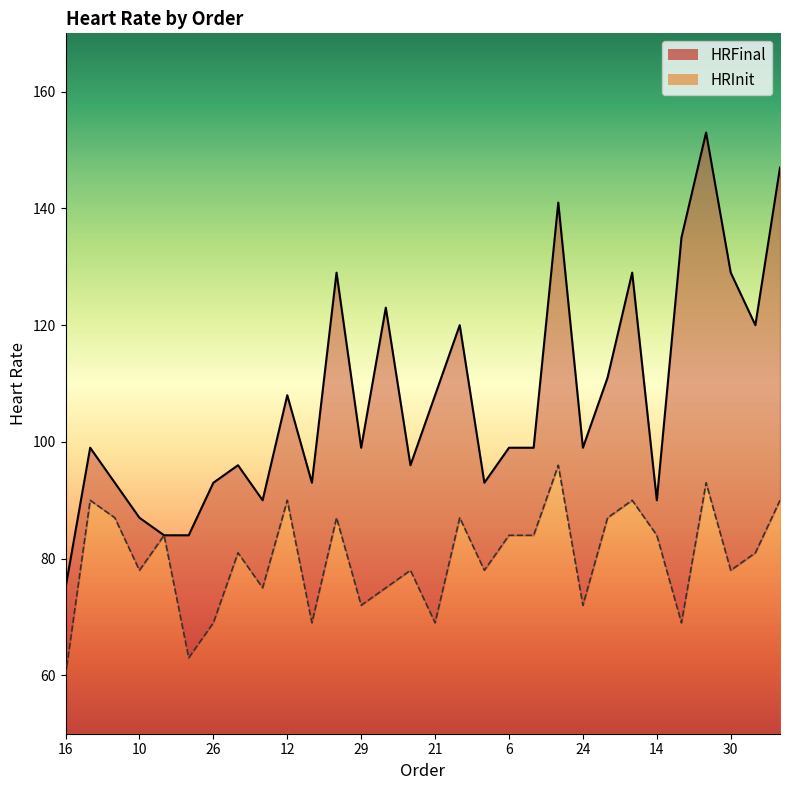

At which category does the chart reach its peak across all series?

23